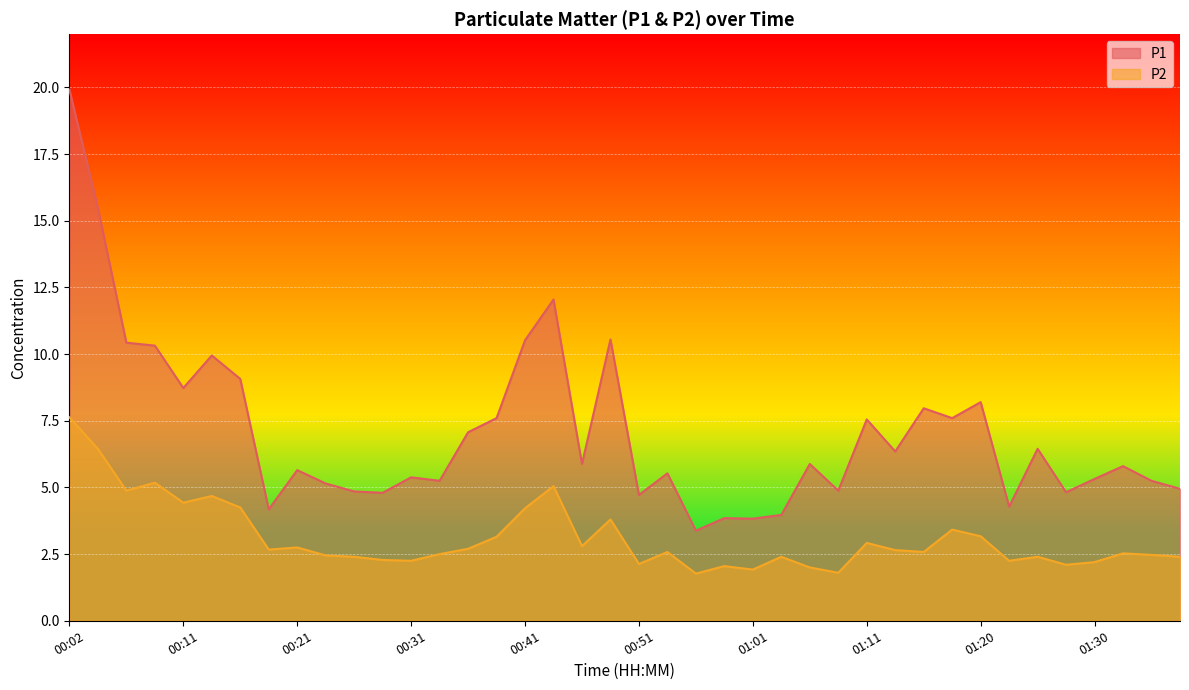

What is the sum of all P1 values?

283.4